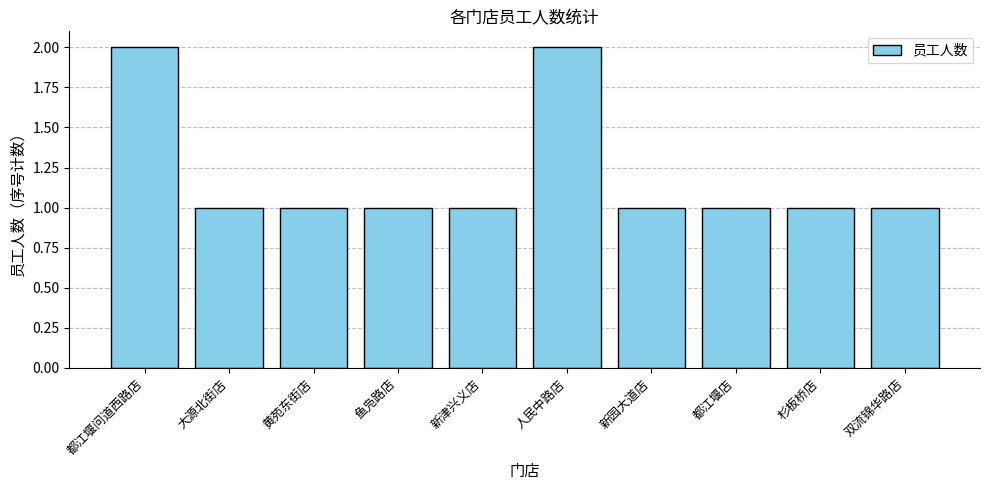

What is the label of the 1st bar from the right?

双流锦华路店